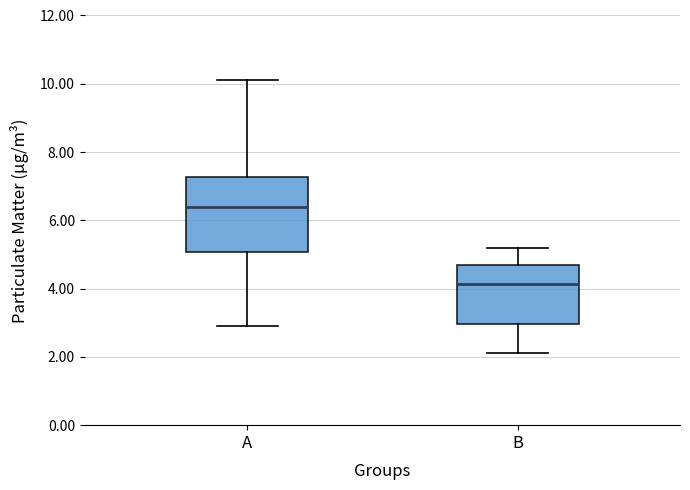

Comparing the boxes themselves (not the whiskers), which one is the tallest?

A